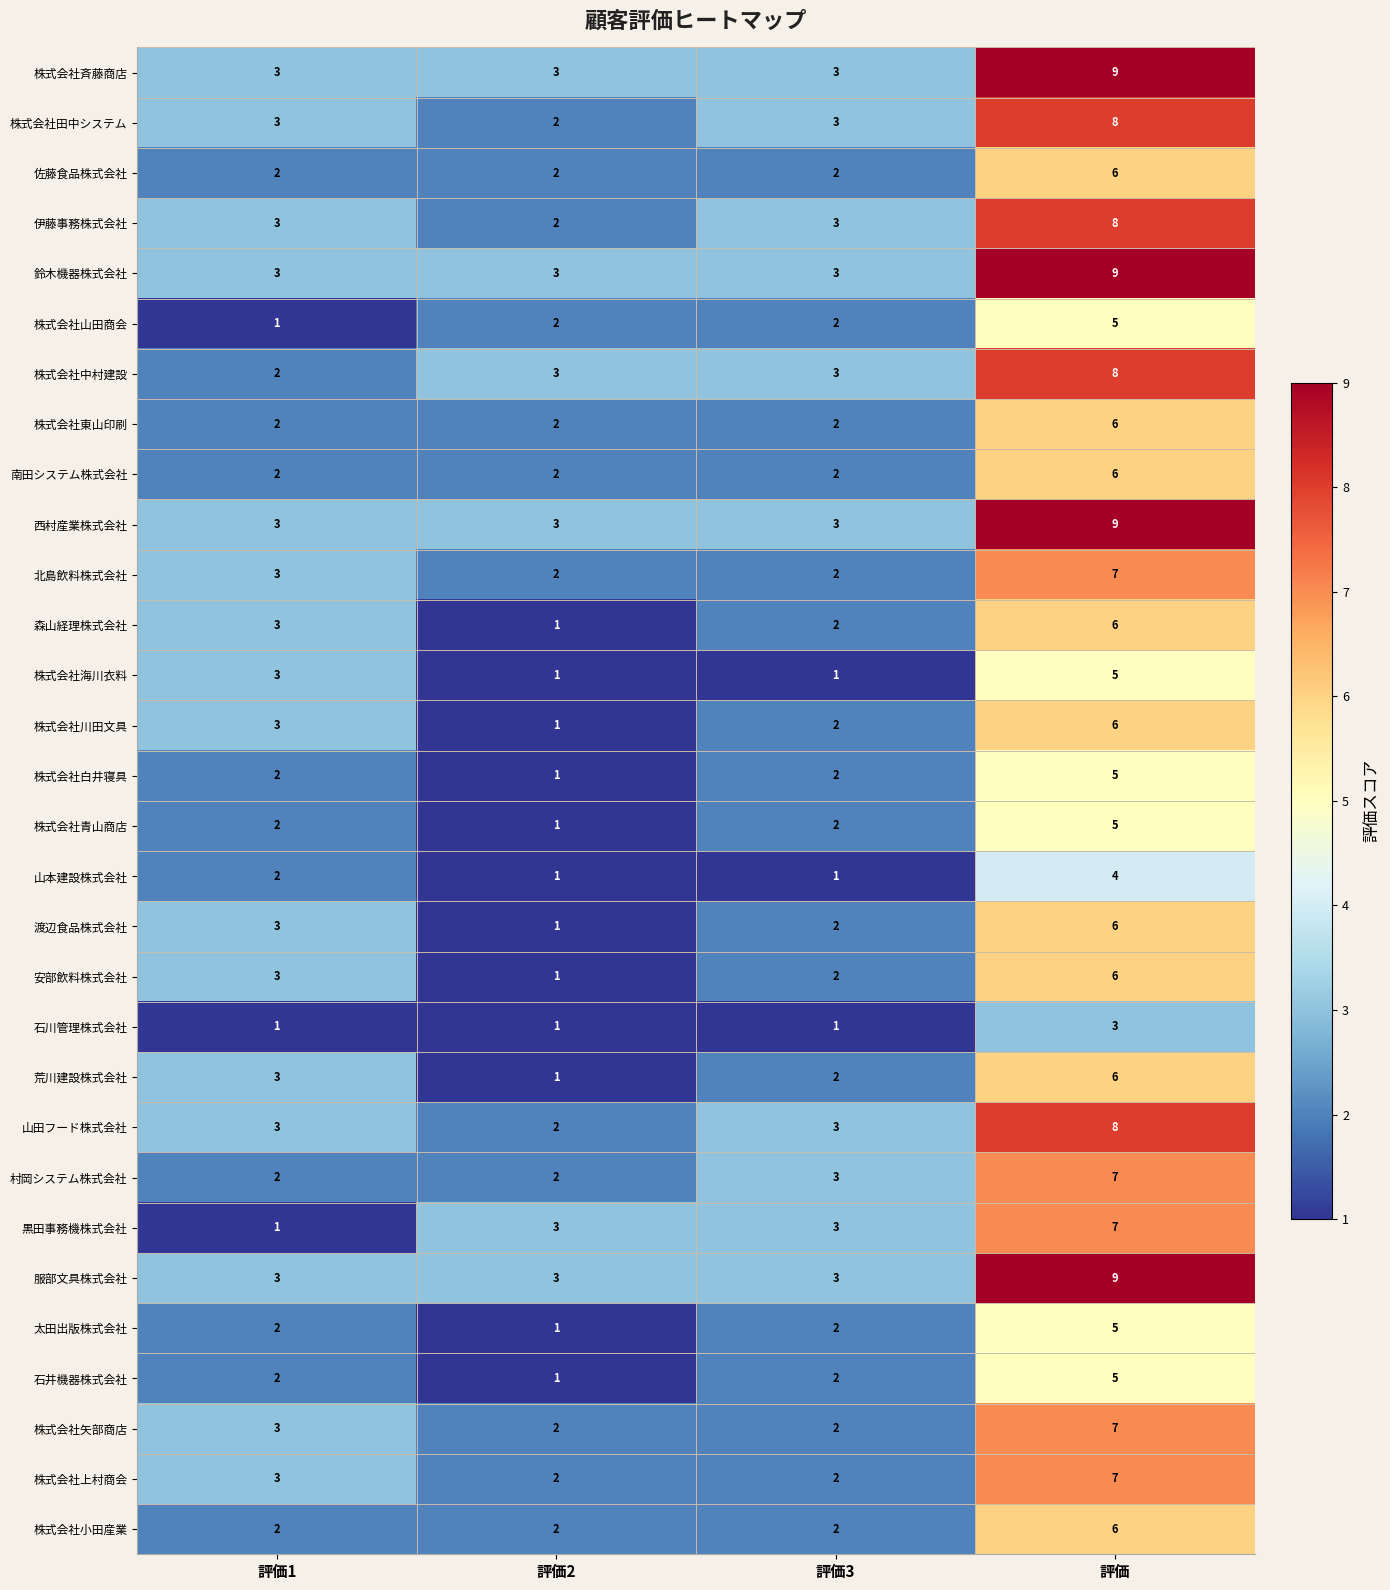

Rank the categories by 荒川建設株式会社 value from highest to lowest.

評価, 評価1, 評価3, 評価2